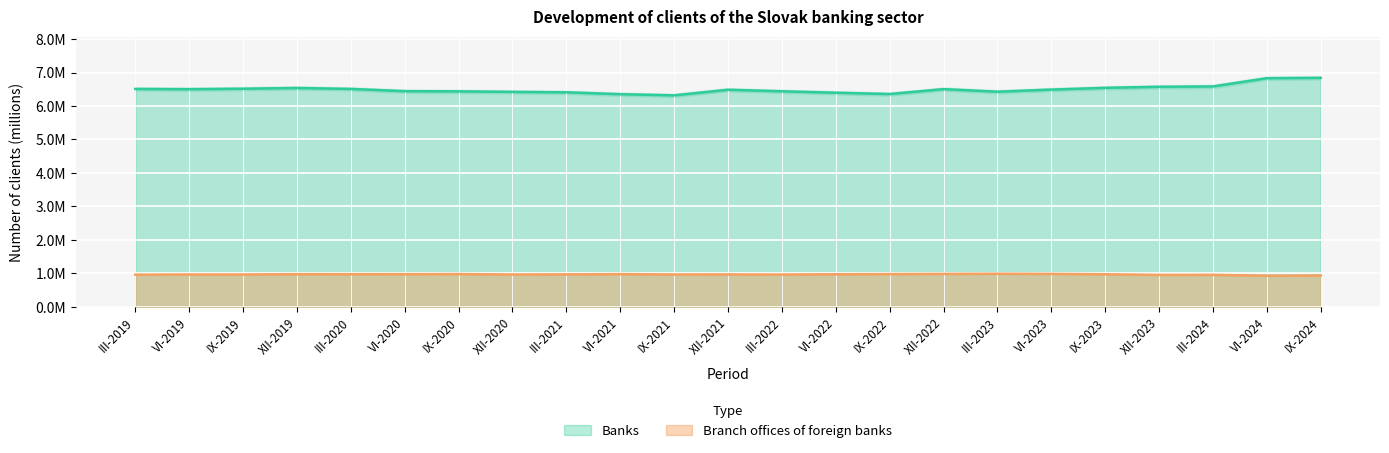

The value of Banks at IX-2022 is 4.3. True or false?

False